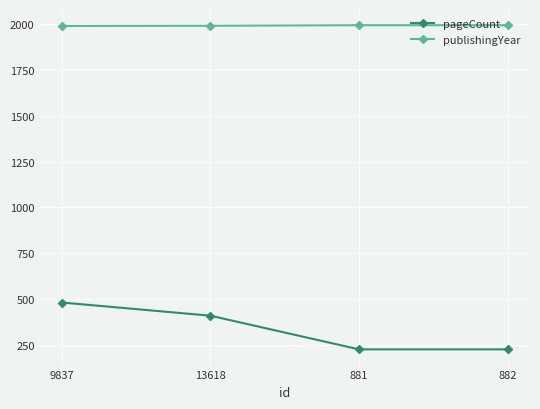

How many values in the pageCount series are below 408?

2